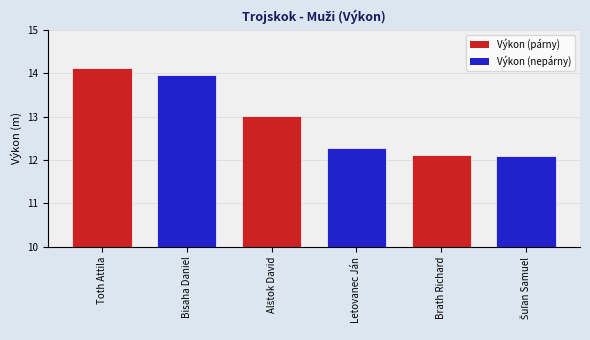

What is the smallest value displayed?

12.1